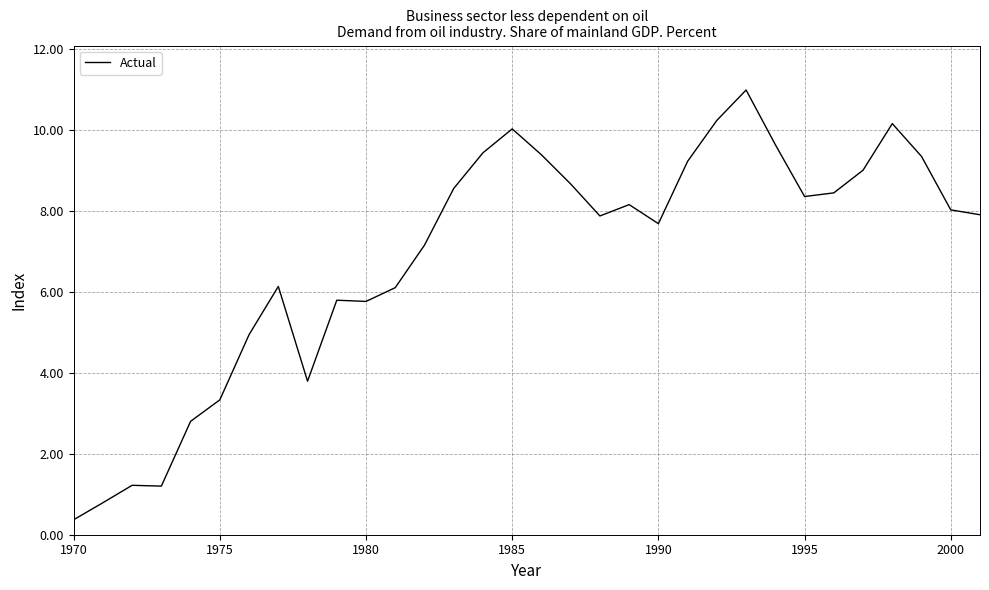

What is the difference between the maximum and minimum values?

10.6